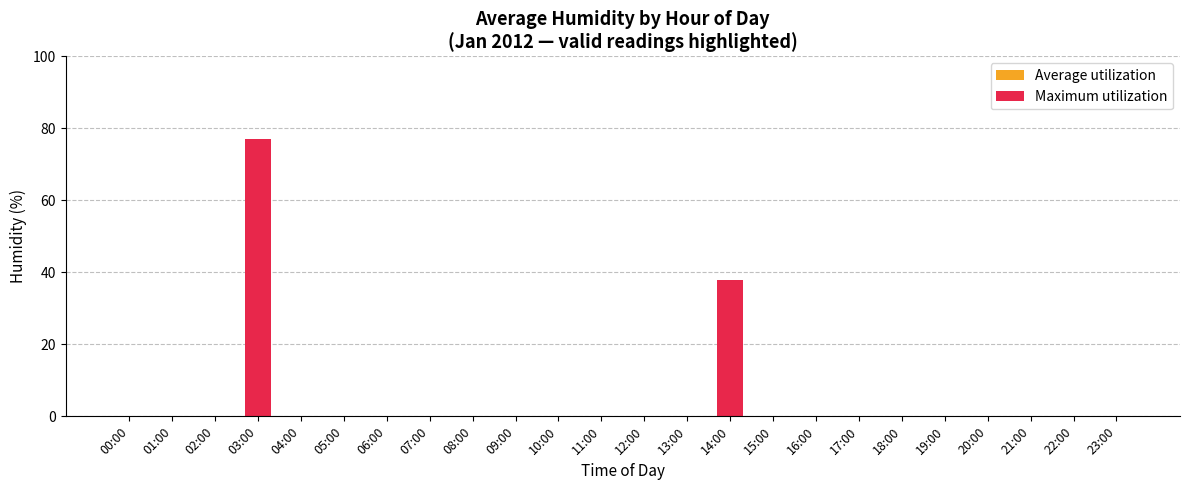

Rank the categories by value from highest to lowest.

03:00, 14:00, 00:00, 01:00, 02:00, 04:00, 05:00, 06:00, 07:00, 08:00, 09:00, 10:00, 11:00, 12:00, 13:00, 15:00, 16:00, 17:00, 18:00, 19:00, 20:00, 21:00, 22:00, 23:00